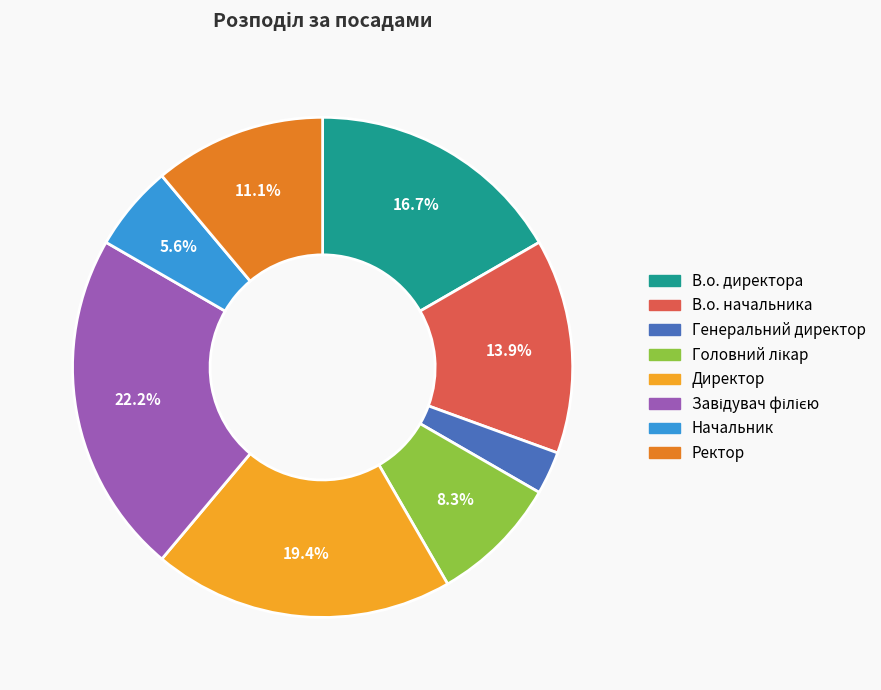

How much of the chart is everything except Начальник?

94.4%